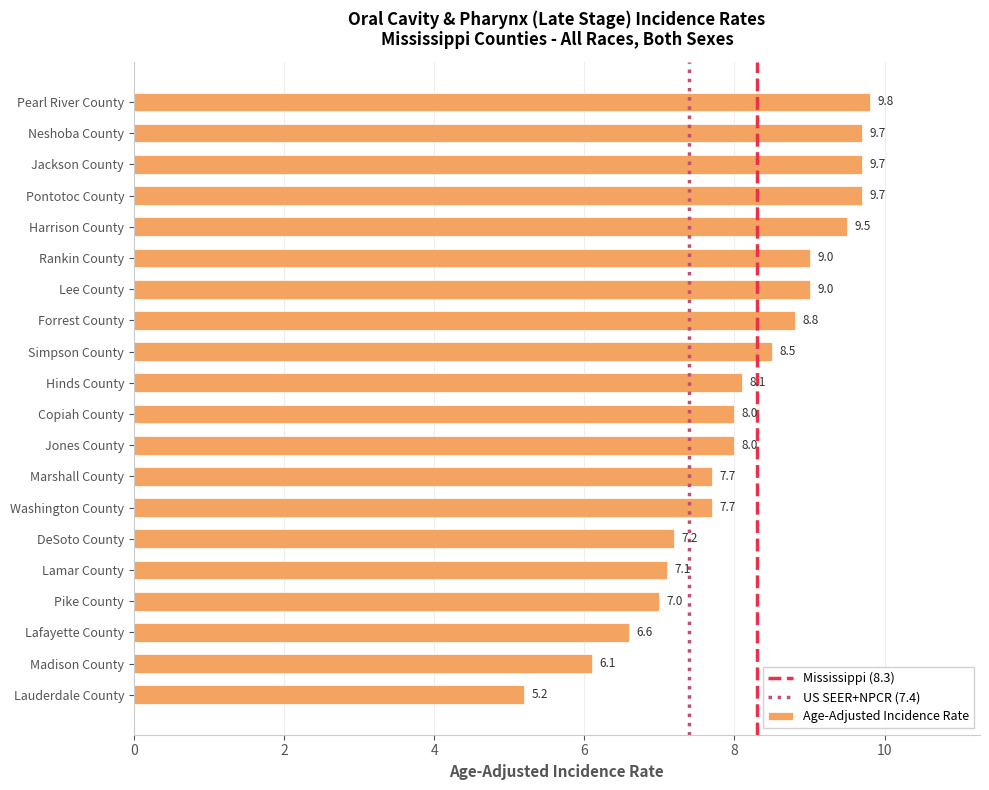

What is the difference between the values at Lamar County and Copiah County?

0.9